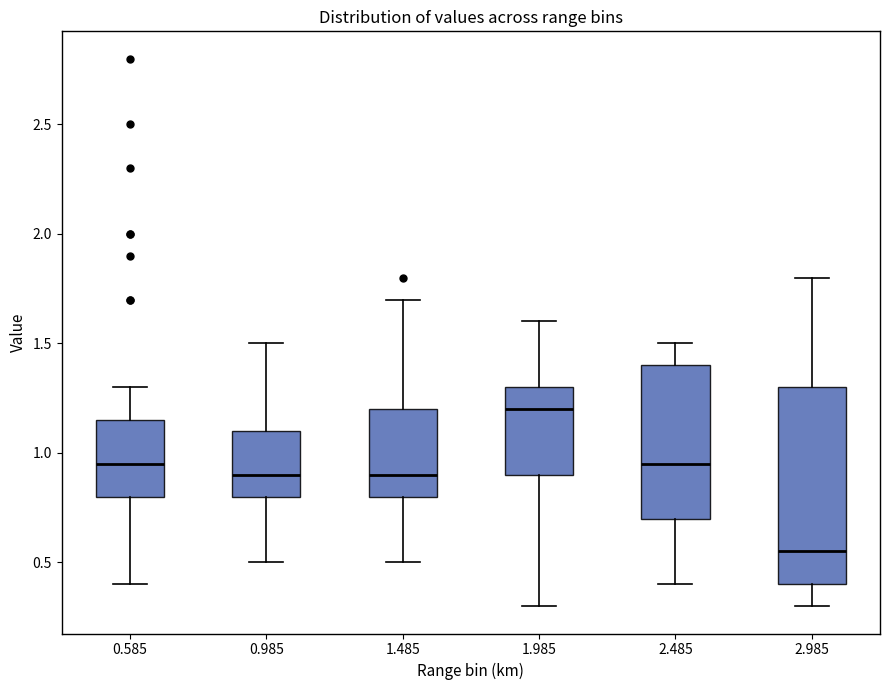

Where does the lower whisker of the box at x = 1.985 end on the y-axis? The values are not printed on the chart, so give them approximately, as read against the axis.

0.30